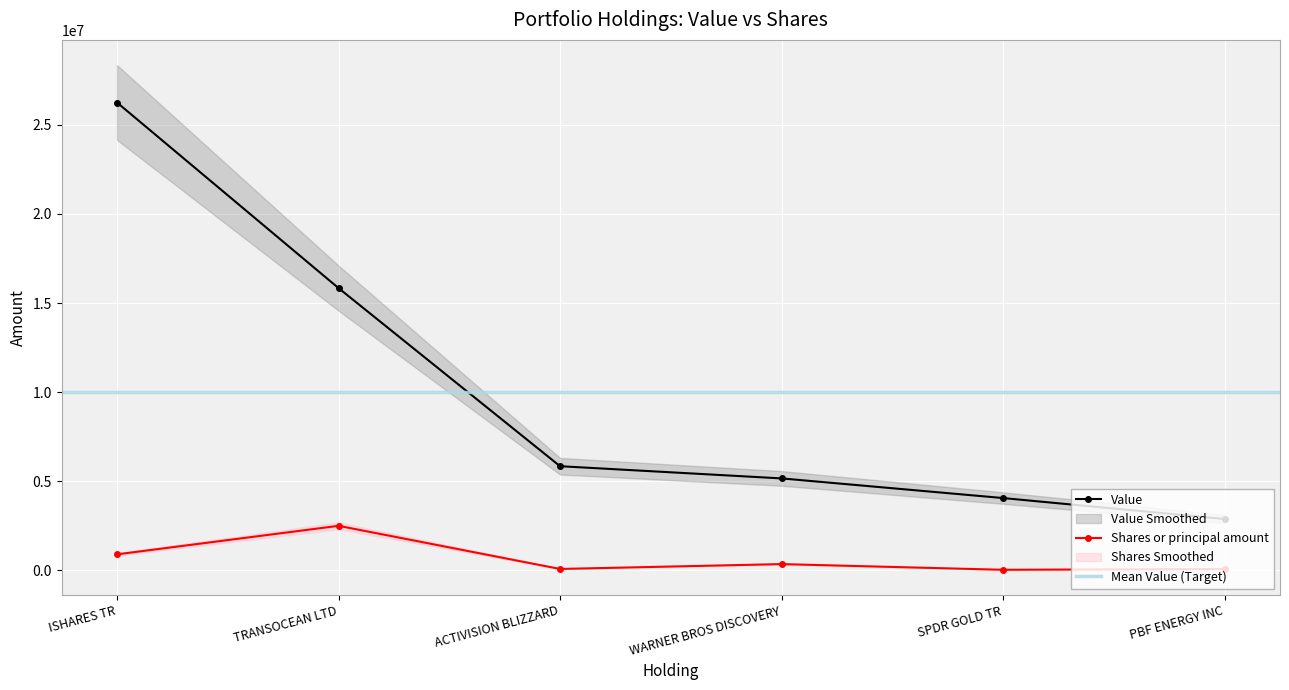

Reading right to left, what are all the values shown in this chart?

Value: 2872600	4048979	5152120	5837238	15836400	26255123
Shares or principal amount: 66250	22099	341200	68200	2490000	889100